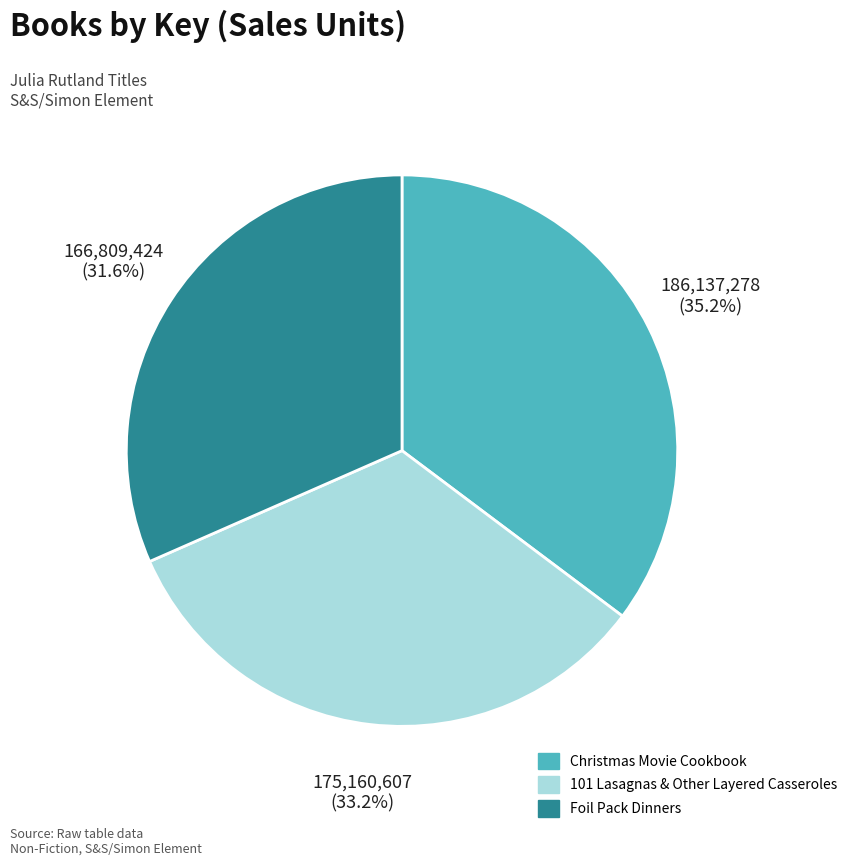

Is it true that Foil Pack Dinners is 32% of the pie?

True